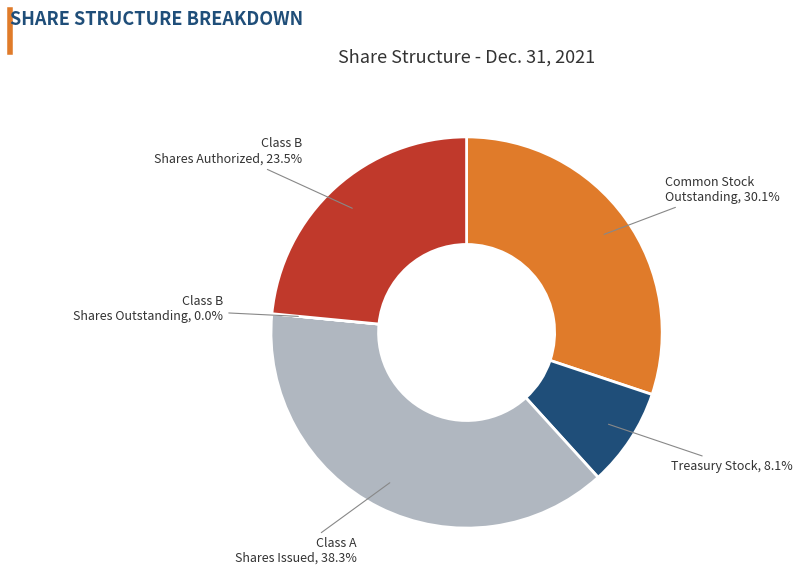

To the nearest percent, what is the difference between the largest and smallest slice percentages?

38%